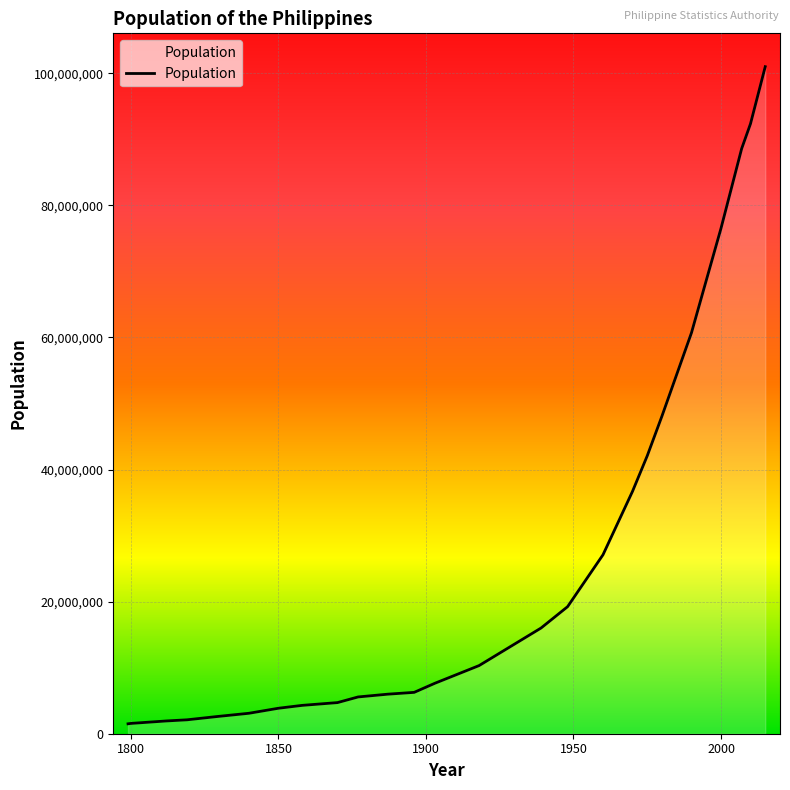

What is the greatest value displayed?

100981437